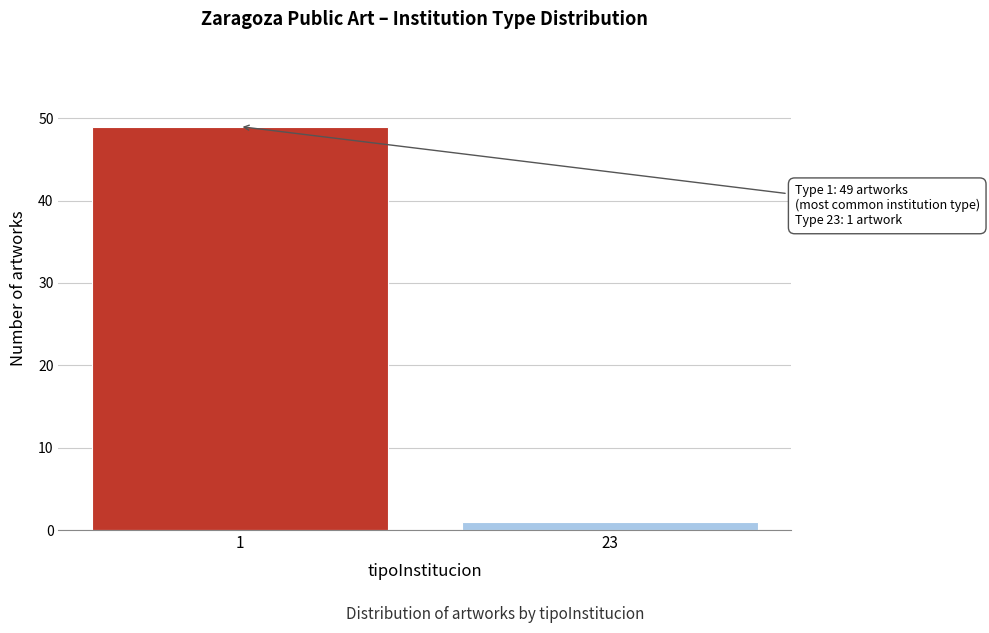

Reading left to right, extract all data points from this chart.

1=49	23=1